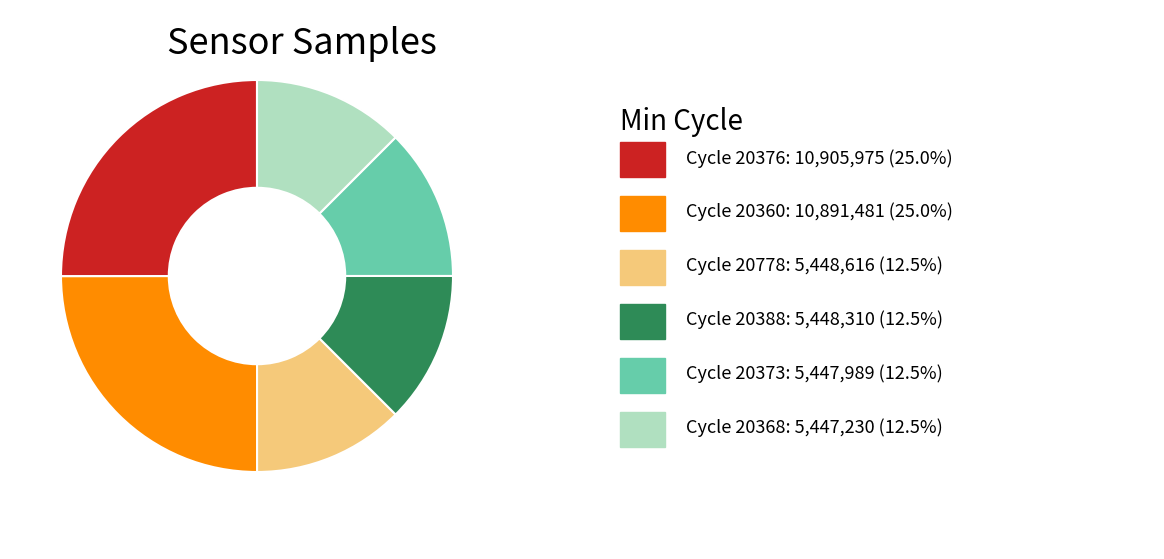

Is there a majority slice in this chart?

No